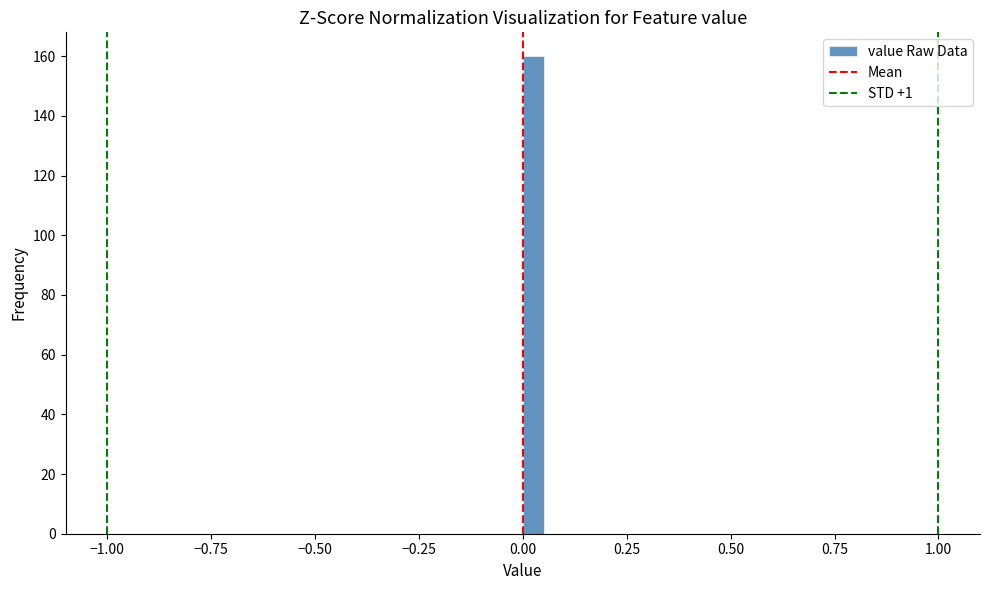

Read against the x-axis, roughly where is the centre of the tallest bar?

0.05